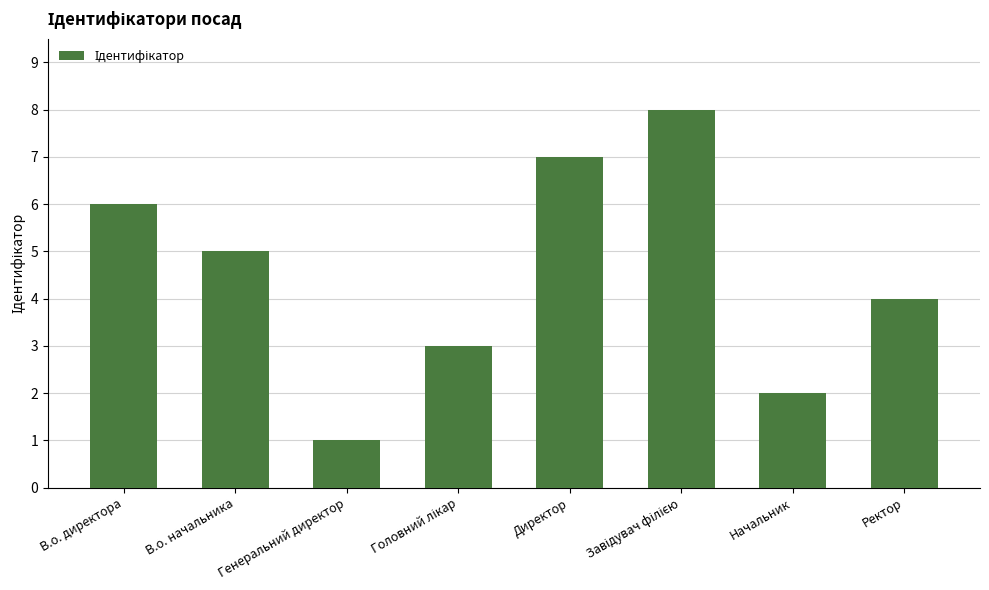

What is the sum of the values at В.о. директора and Ректор?

10